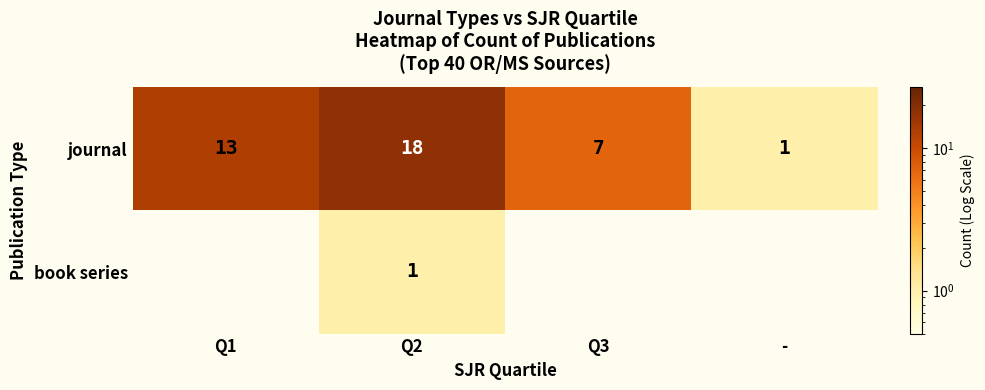

How many data points does each series have?

4